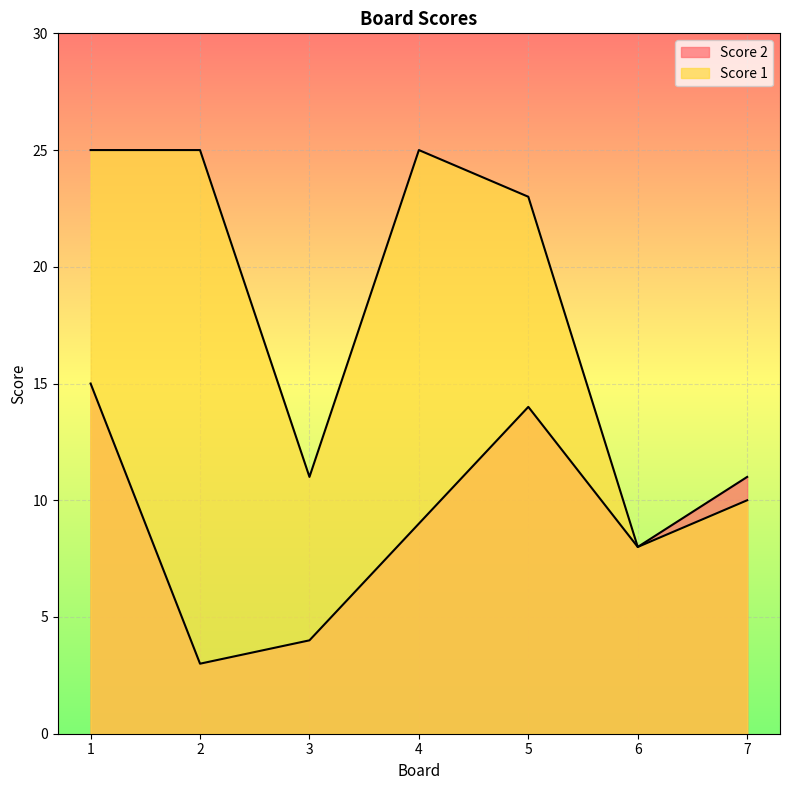

What is the value of the Score 2 point at the 7th from the left?

11